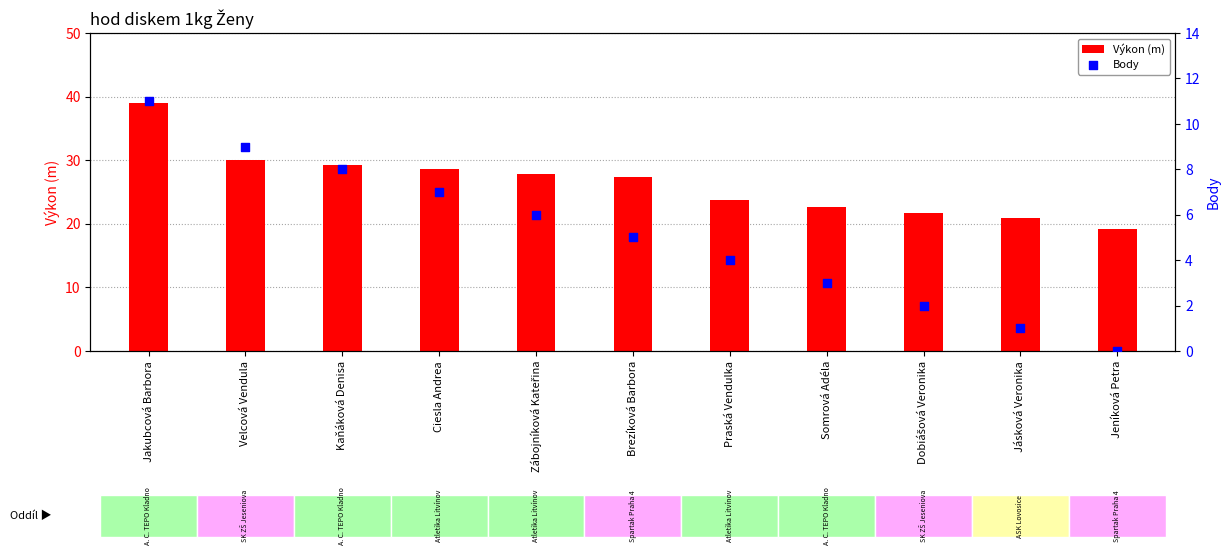

Which series reaches the minimum Y coordinate?

Body